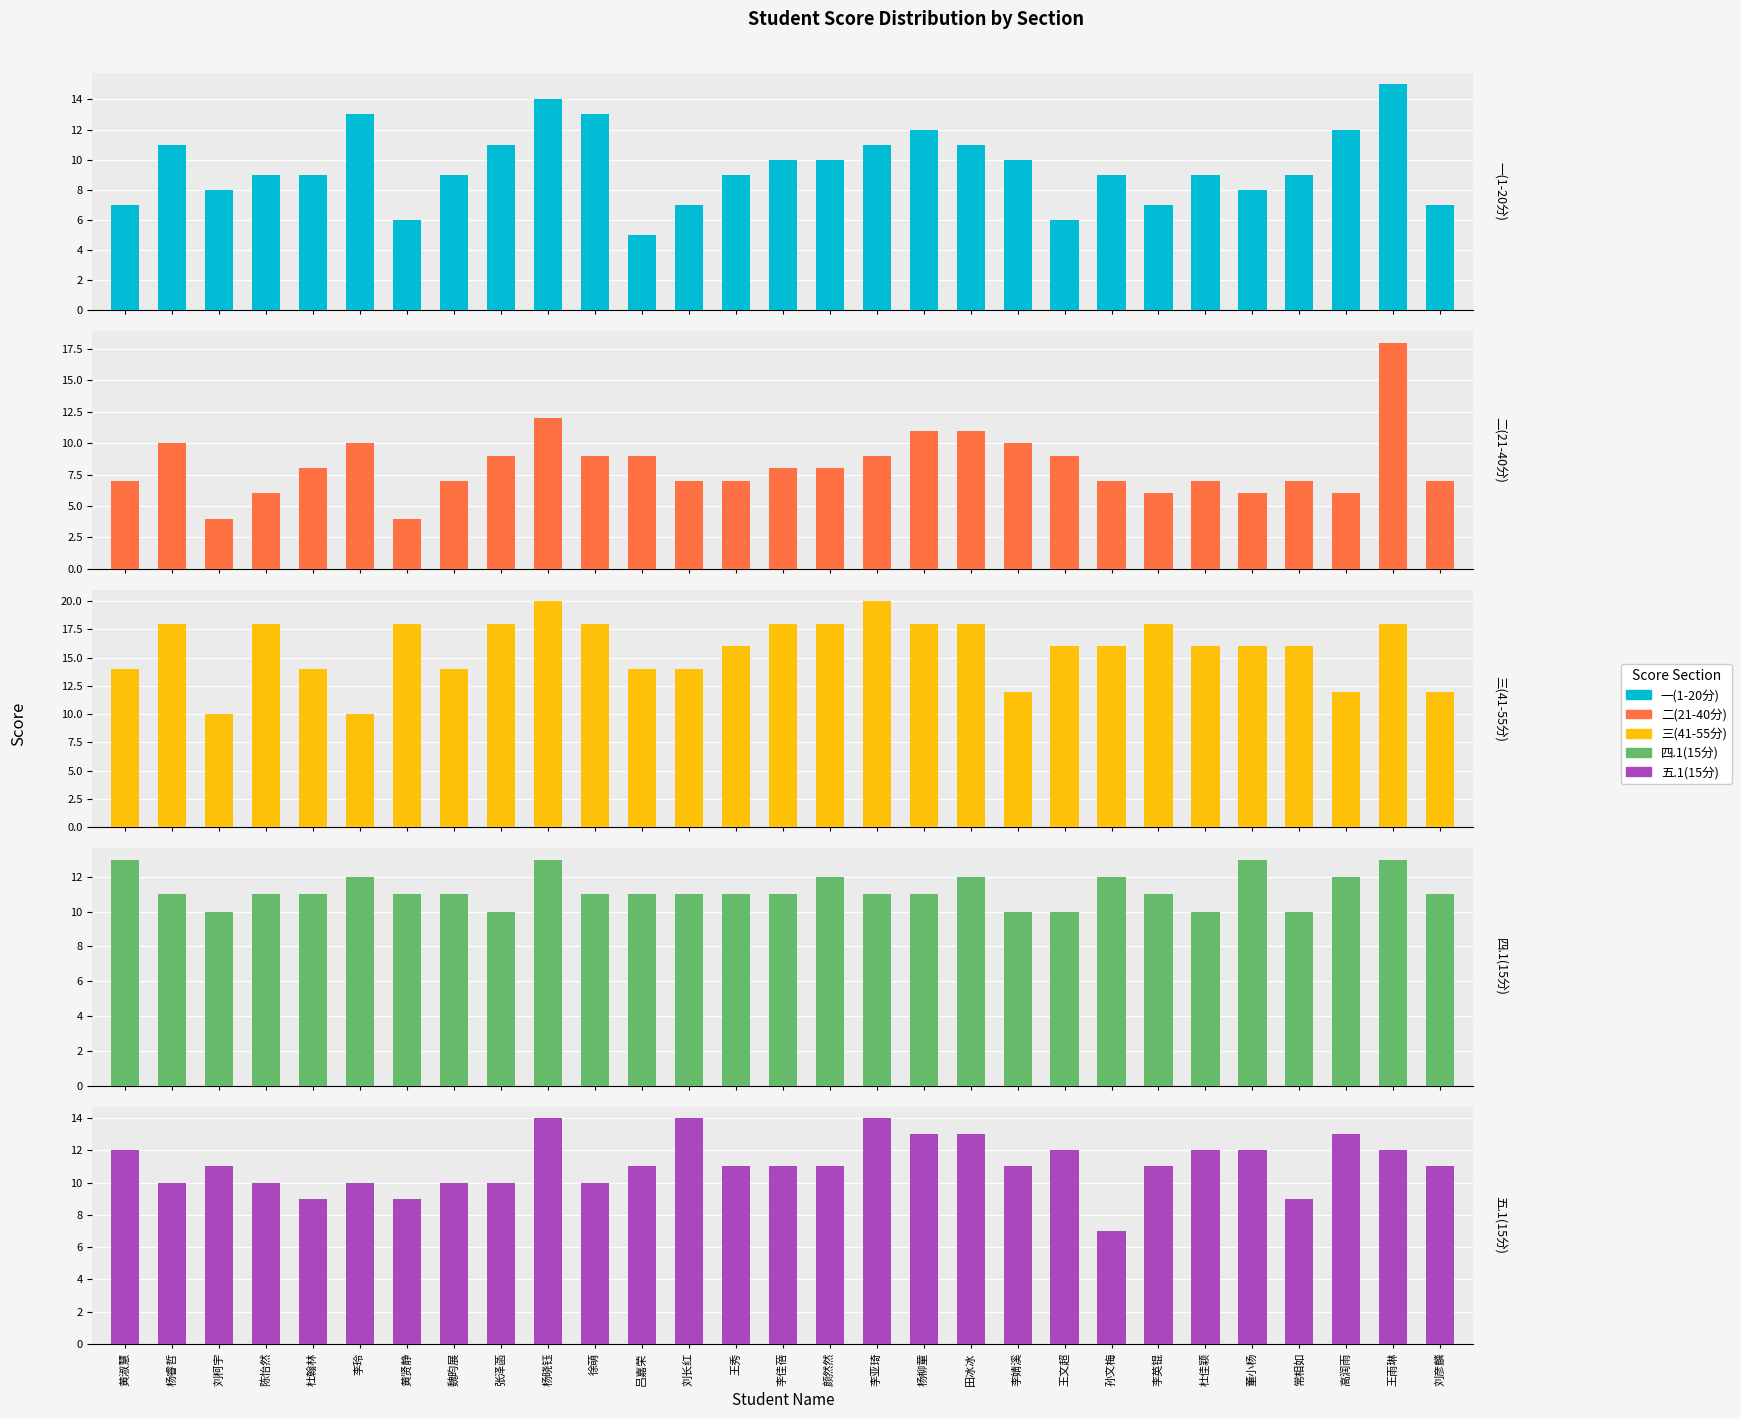

How many values in the 五.1(15分) series are below 11?

10